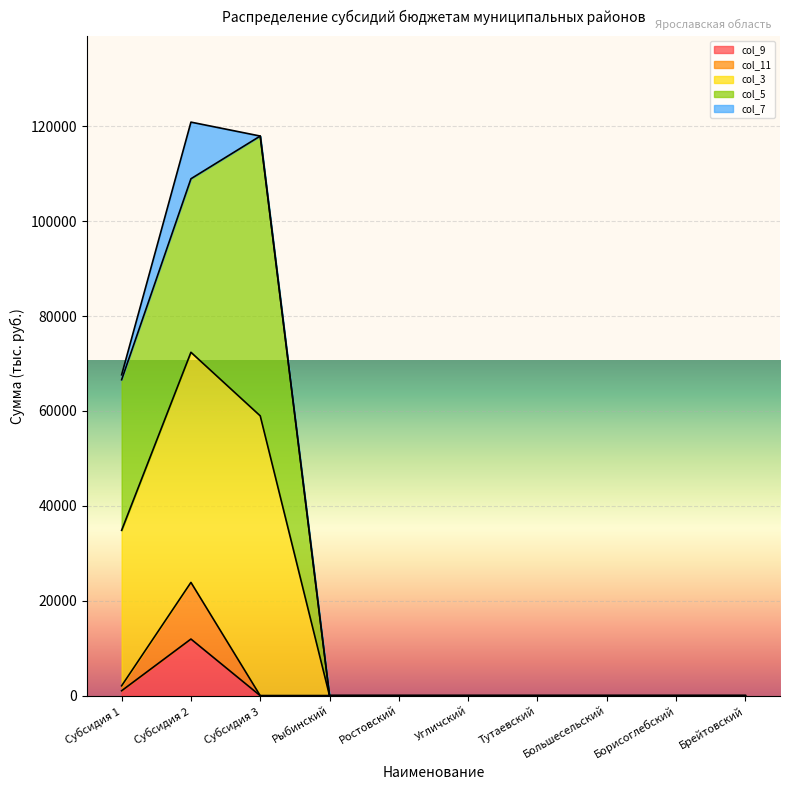

How many categories are shown in the chart?

13